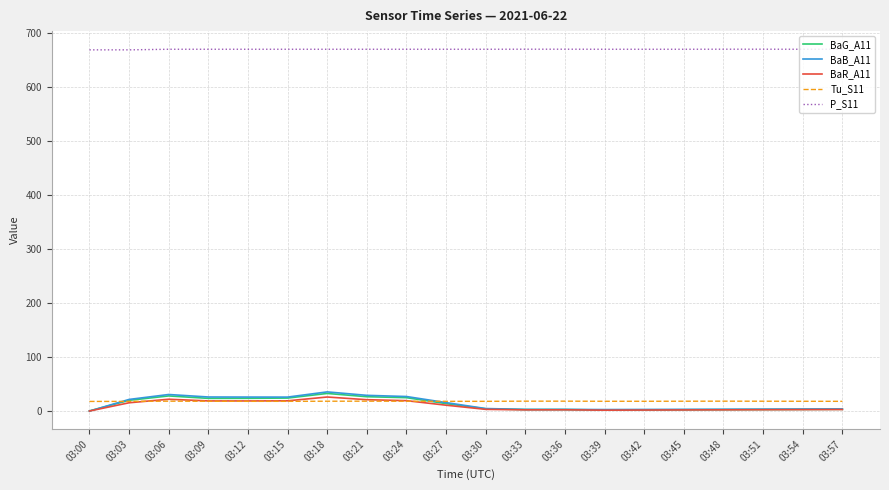

What is the total value across all series at 03:21?

765.2